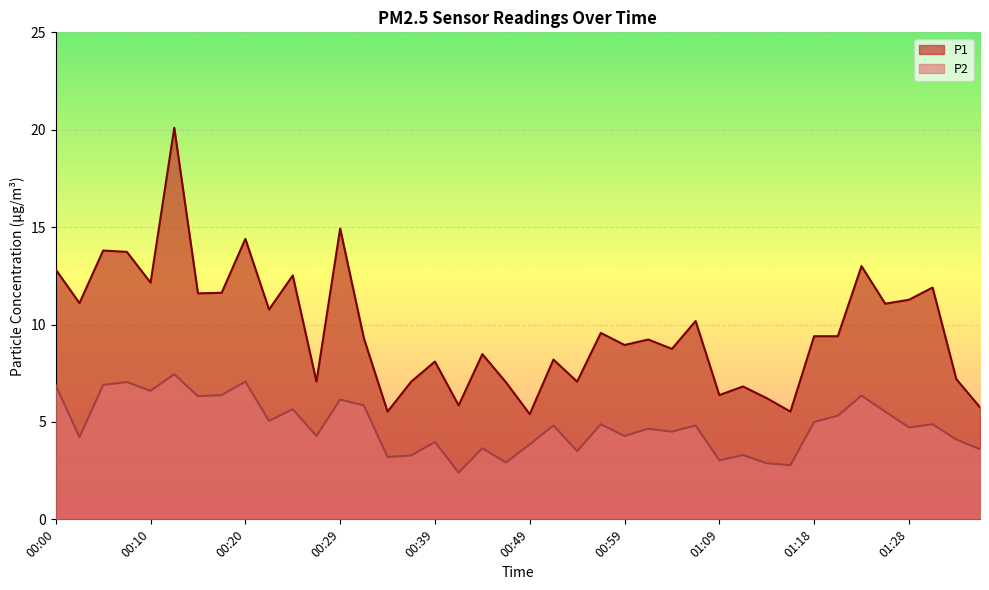

Reading left to right, list all the values displayed in this chart.

P1: 12.8	11.1	13.8	13.7	12.2	20.1	11.6	11.6	14.4	10.8	12.5	7.1	14.9	9.3	5.5	7.1	8.1	5.8	8.5	7.0	5.4	8.2	7.1	9.6	8.9	9.2	8.8	10.2	6.4	6.8	6.2	5.5	9.4	9.4	13.0	11.1	11.3	11.9	7.2	5.8
P2: 6.9	4.2	6.9	7.0	6.6	7.5	6.3	6.4	7.1	5.0	5.7	4.3	6.2	5.8	3.2	3.3	4.0	2.4	3.6	2.9	3.9	4.8	3.5	4.9	4.3	4.7	4.5	4.8	3.0	3.3	2.9	2.8	5.0	5.3	6.3	5.5	4.7	4.9	4.1	3.6